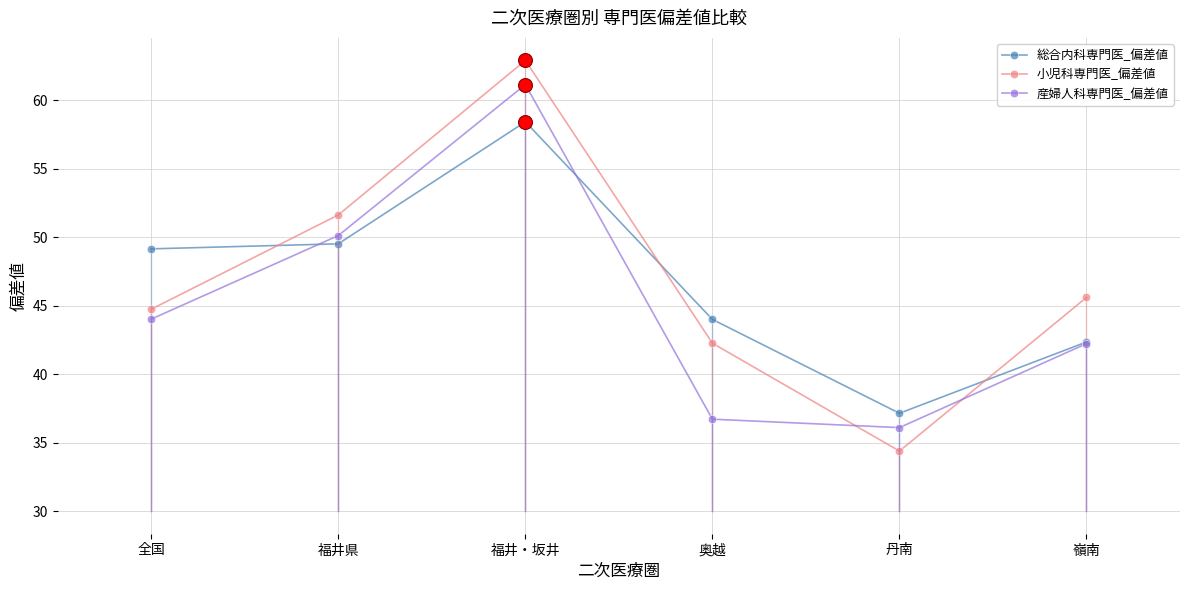

At which category is the sum across all series the highest?

福井・坂井